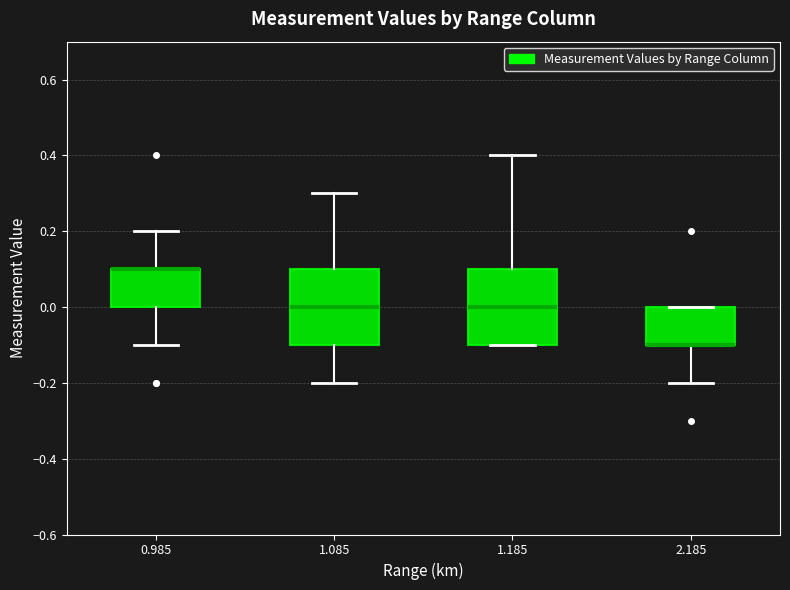

Where does the upper whisker of the box at x = 0.985 end on the y-axis? The values are not printed on the chart, so give them approximately, as read against the axis.

0.2